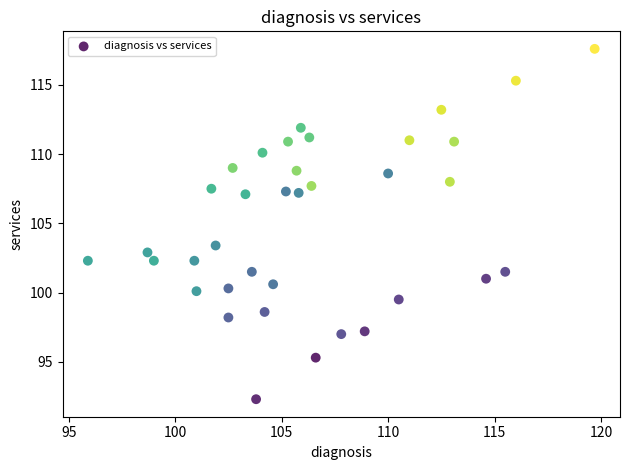

What Y value in the scatter plot is closest to 104?

103.4